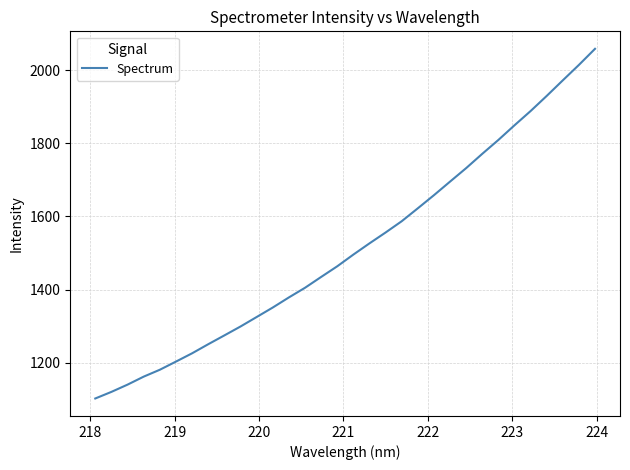

What is the minimum value shown in the chart?

1102.6